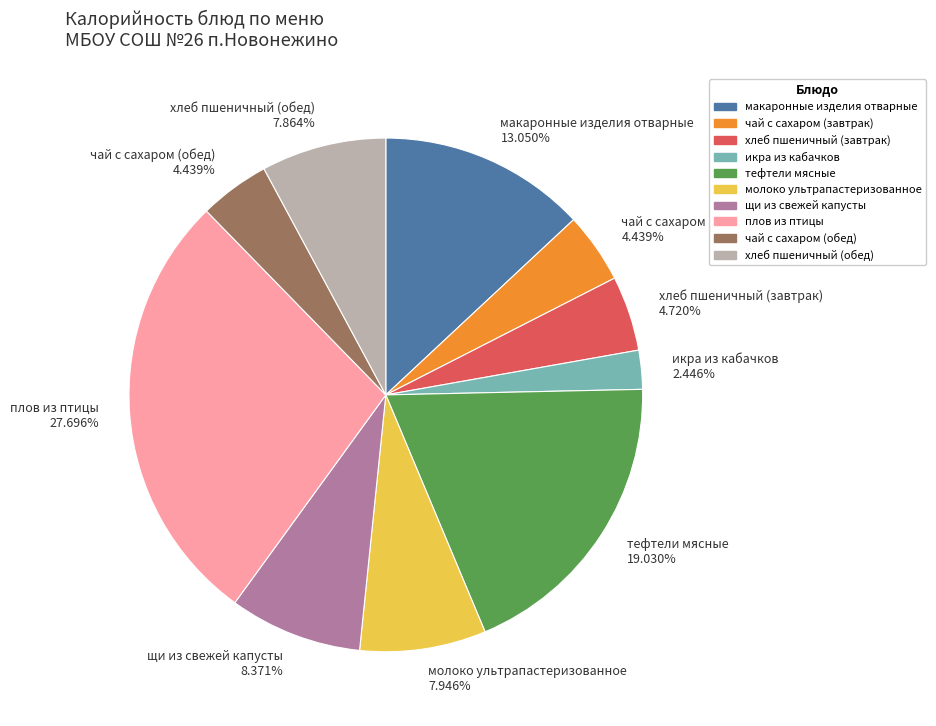

Approximately how many times larger is the value at хлеб пшеничный (обед) compared to щи из свежей капусты?

0.9